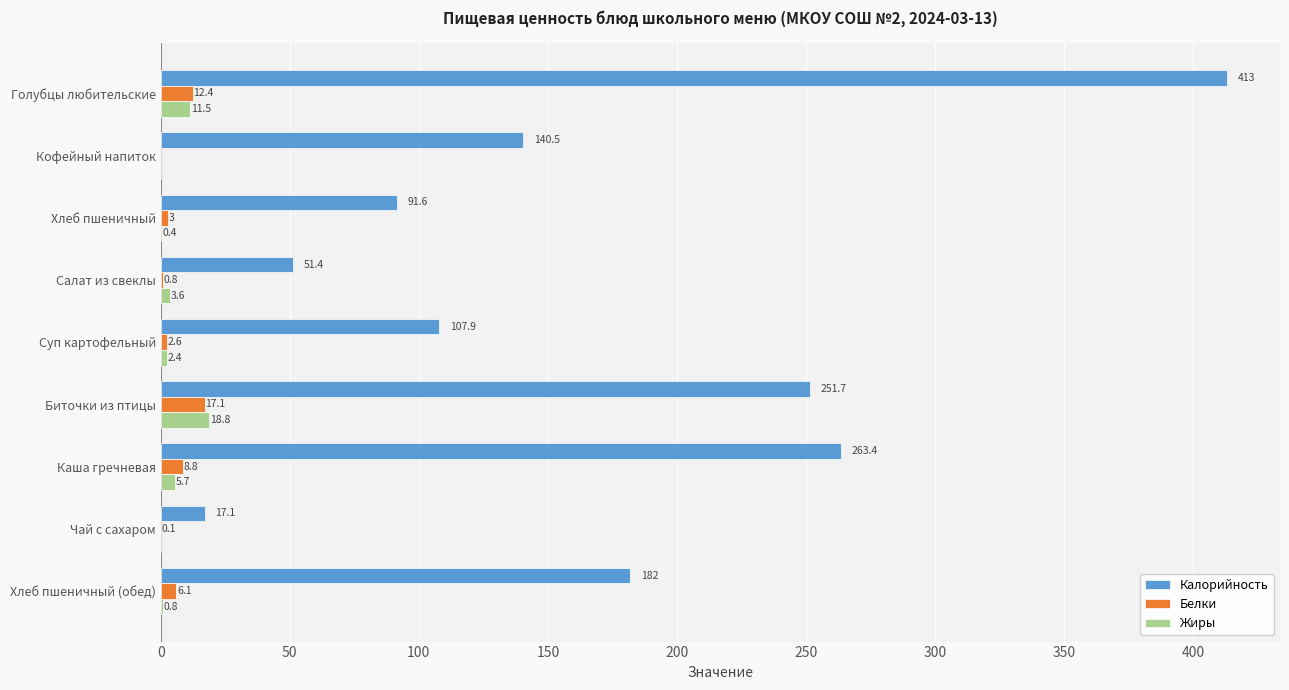

Read the Белки value at Хлеб пшеничный.

3.0